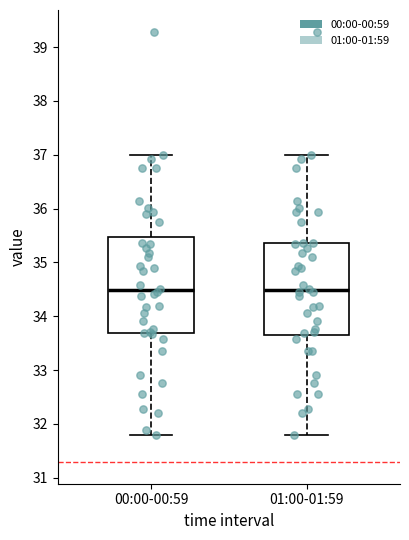

Reading left to right, read every box against the y-axis: the position of its median line, the range the box covers, and the ends of its whiskers. The values are not printed on the chart, so give them approximately, as read against the axis.

00:00-00:59: median 34.5, box 33.7 to 35.5, whiskers 31.8 to 37.0
01:00-01:59: median 34.5, box 33.7 to 35.4, whiskers 31.8 to 37.0